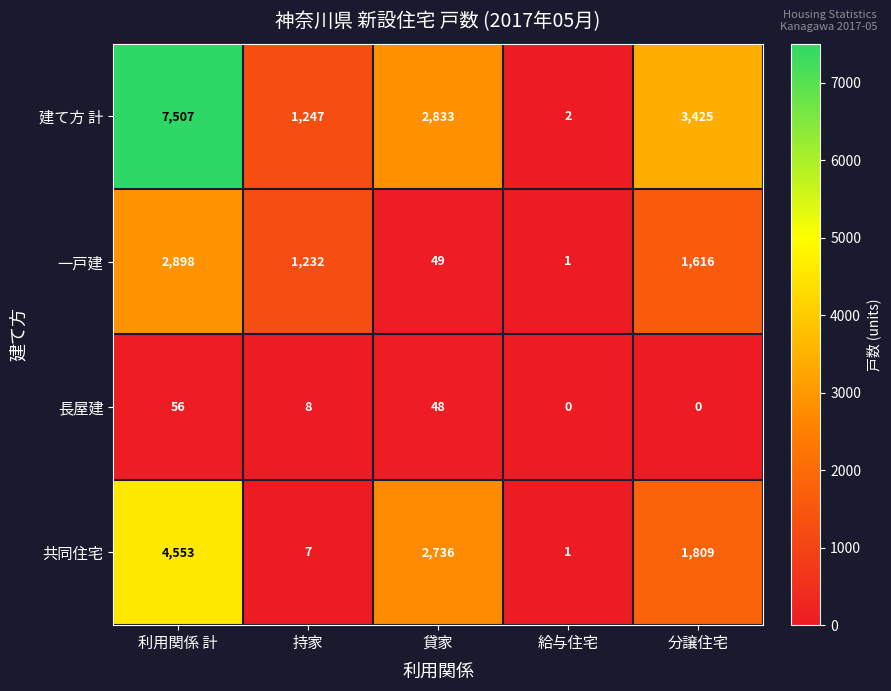

What is the greatest value displayed?

7507